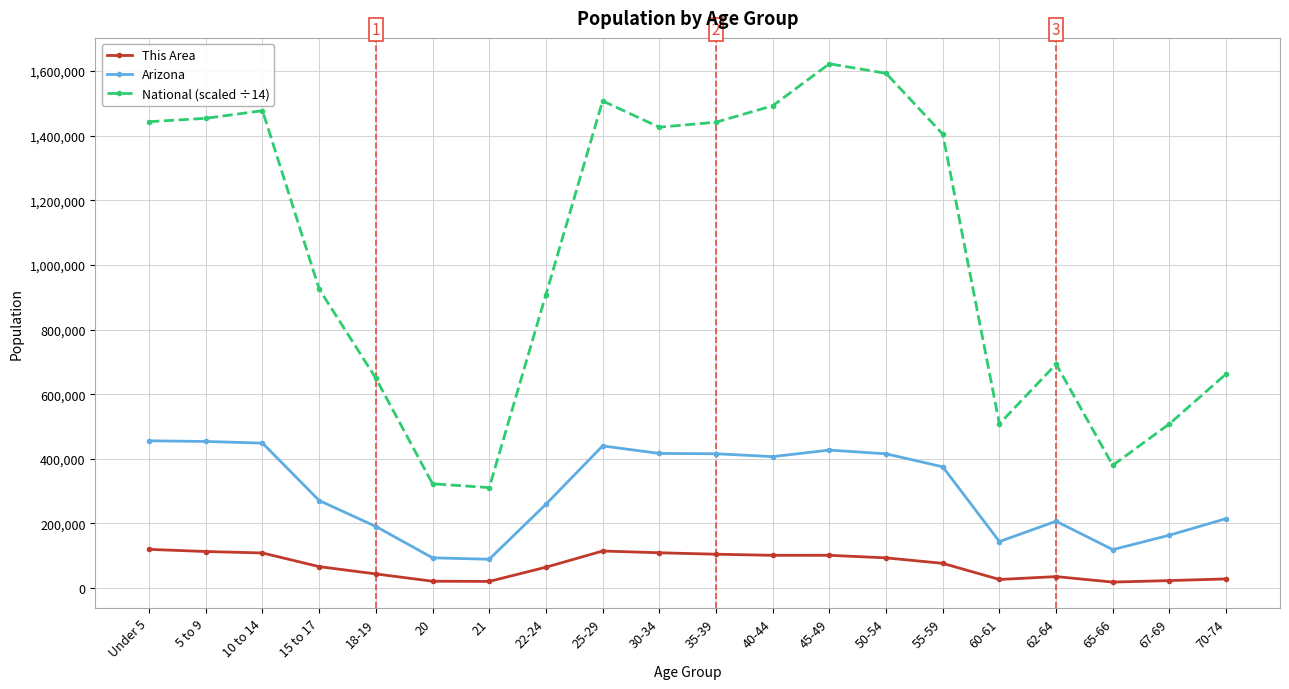

What is the maximum value for Arizona?

455715.0